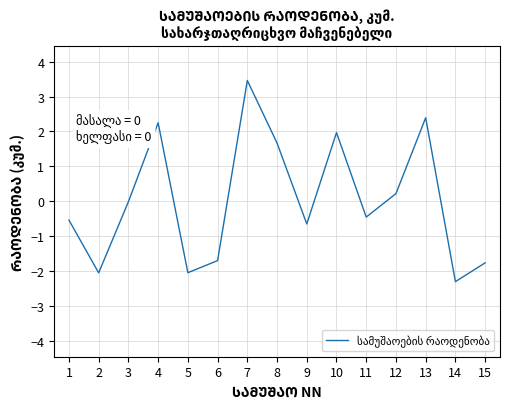

Is it true that the value at 4 is 2.2?

True